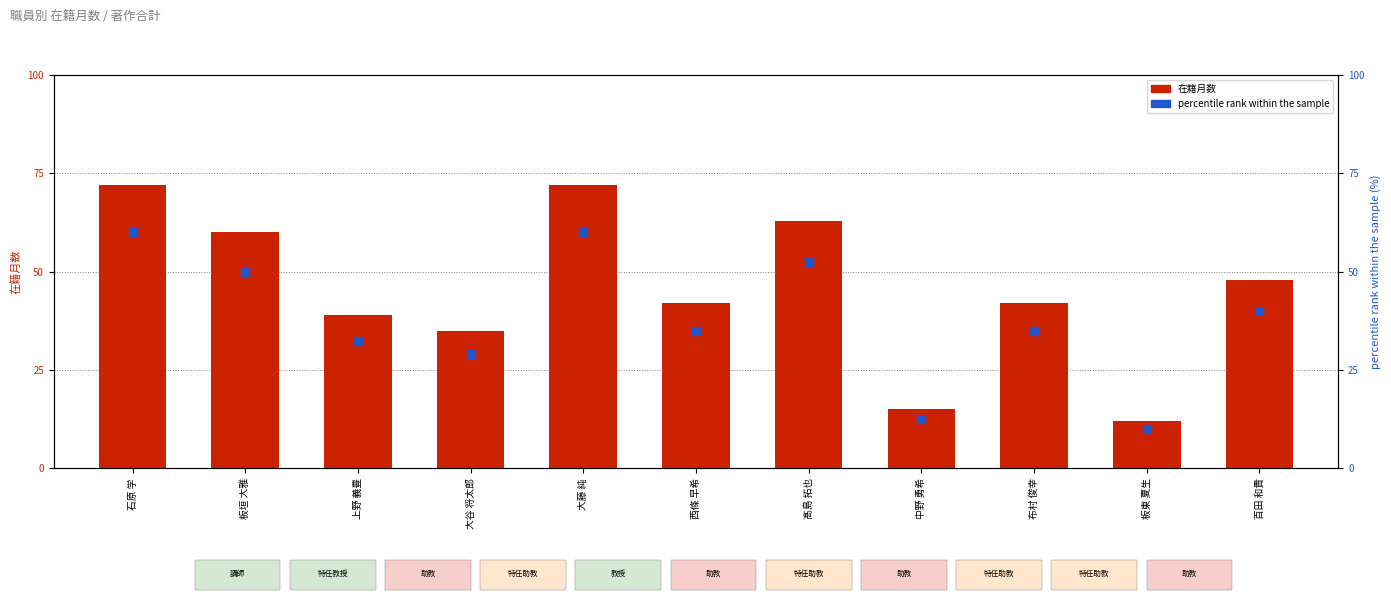

Which series has the largest total across all categories?

在籍月数